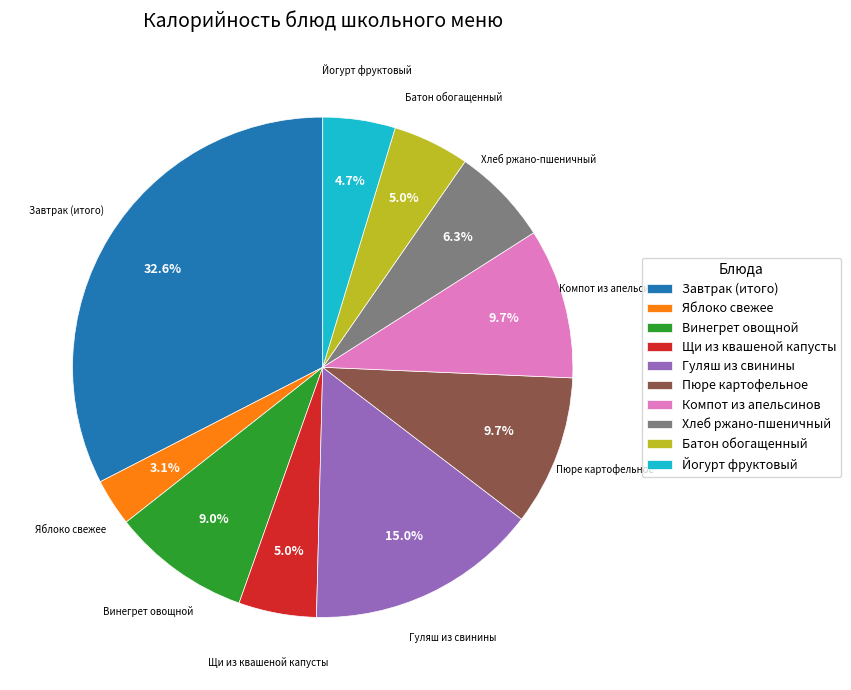

Does any single category account for the majority?

No